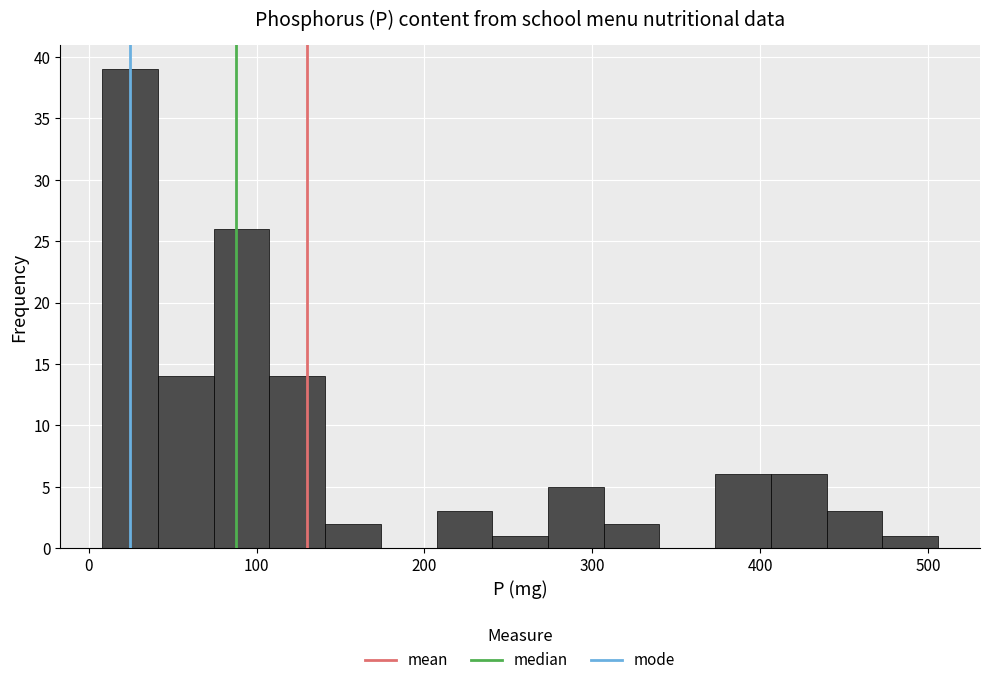

Read against the x-axis, roughly where is the centre of the tallest bar?

20